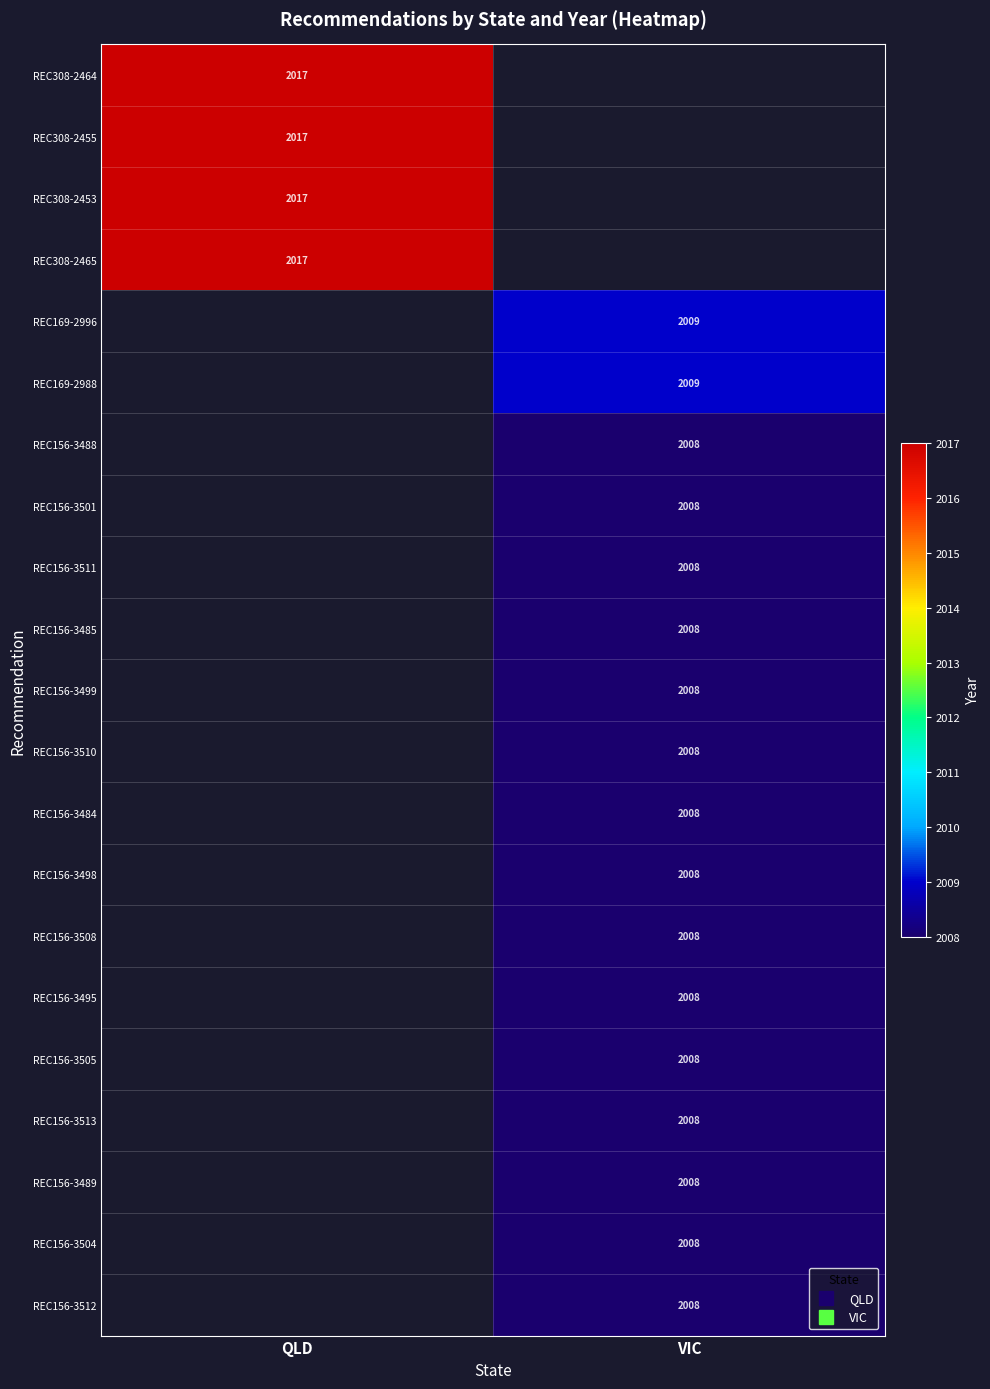

How many data points does each series have?

2